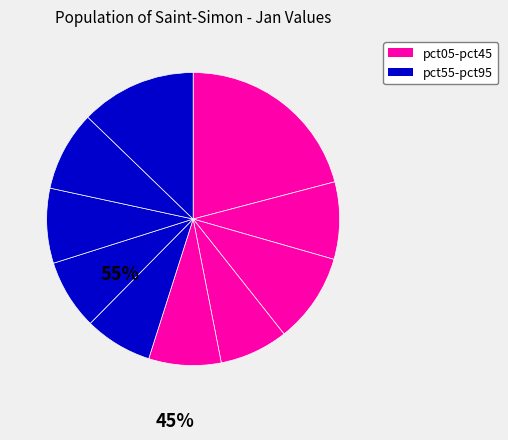

How many segments does this pie chart have?

10